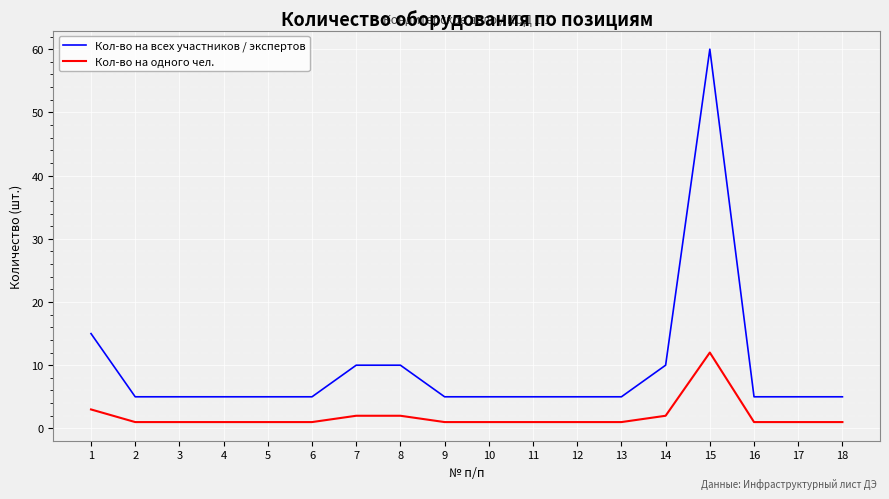

Which series has the largest range (max minus min)?

Кол-во на всех участников / экспертов